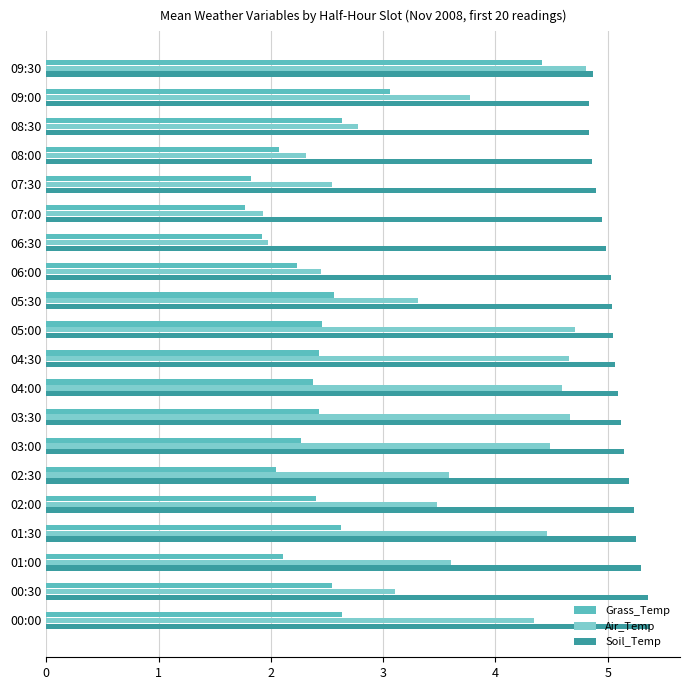

How many values in the Air_Temp series are below 3?

6